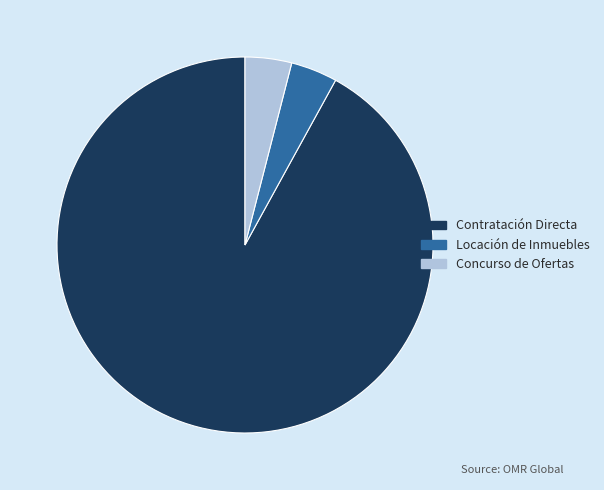

How many segments does this pie chart have?

3